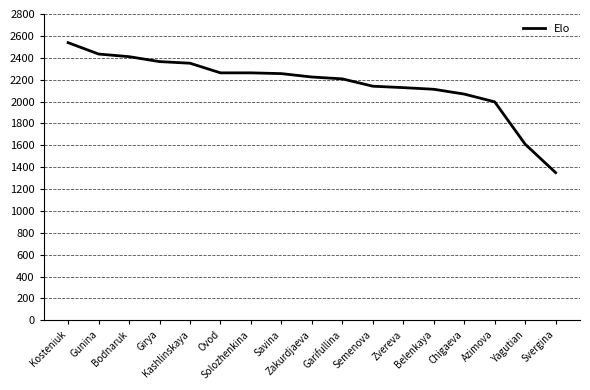

What is the minimum value shown in the chart?

1350